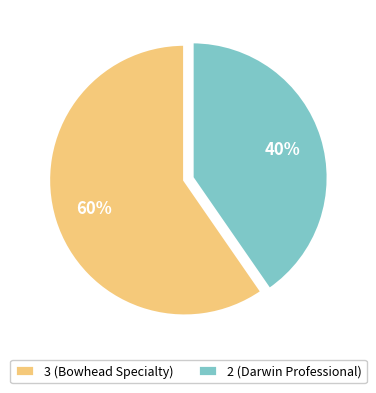

What is the largest slice in the pie chart?

3 (Bowhead Specialty)